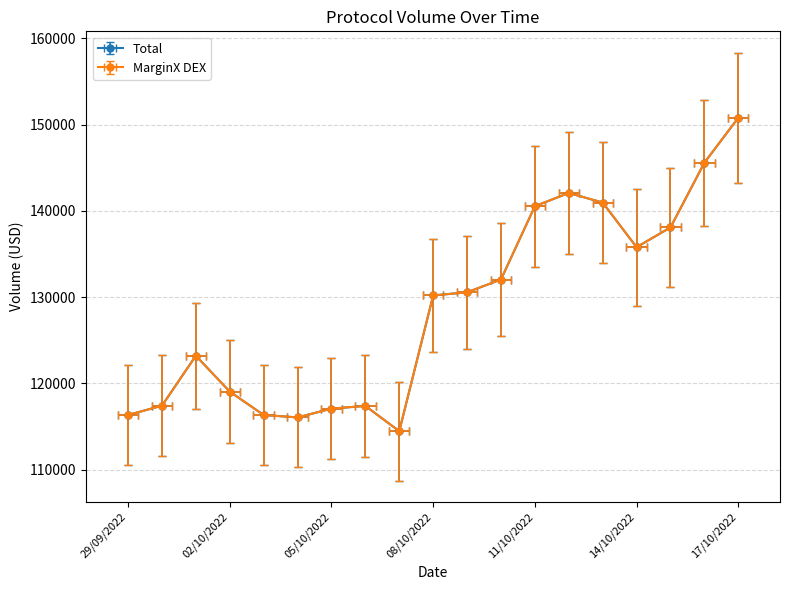

What is the sum of all Total values?

2443928.8